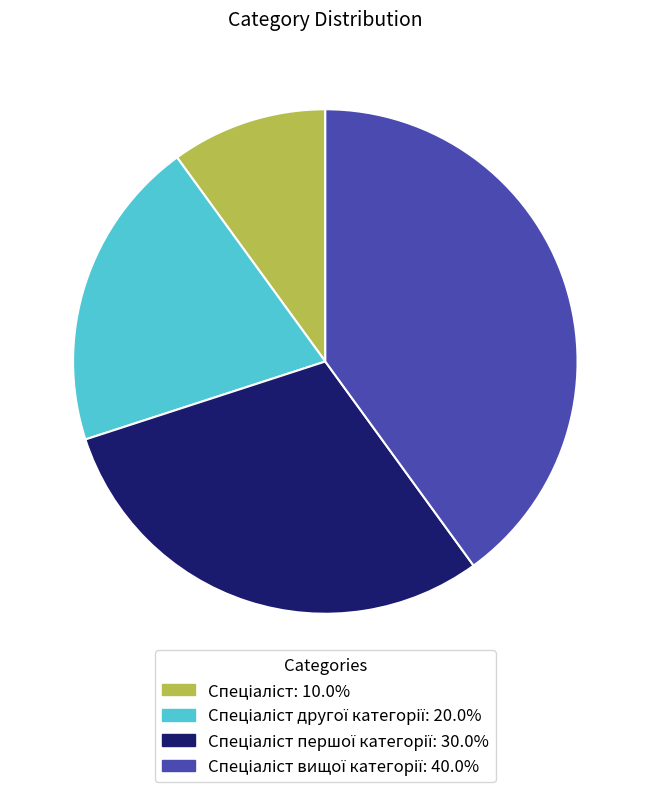

Is there any slice that represents more than half of the pie?

No